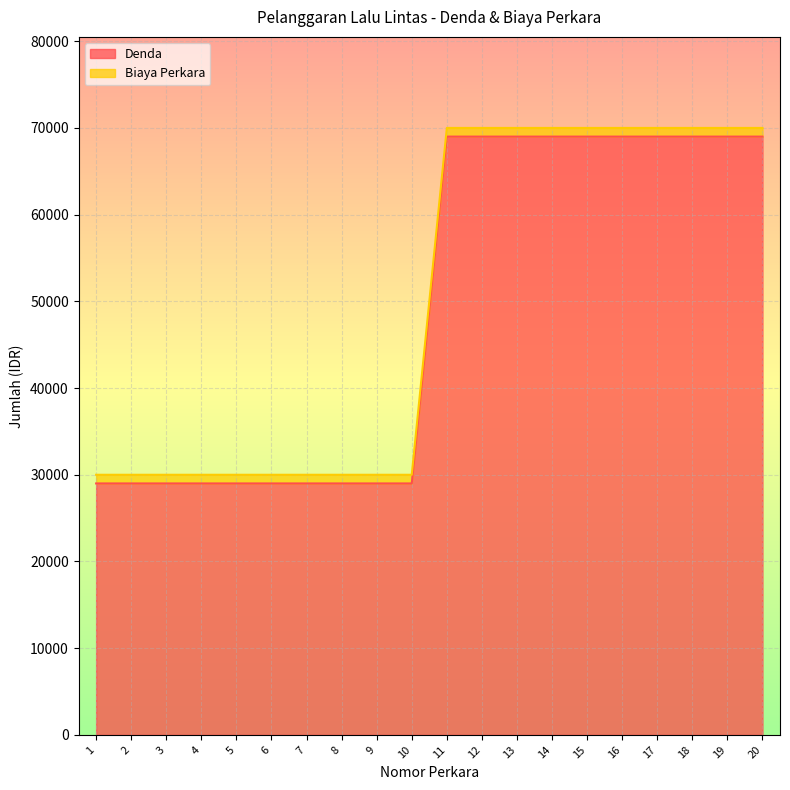

Reading left to right, list all the values displayed in this chart.

1=29000	2=29000	3=29000	4=29000	5=29000	6=29000	7=29000	8=29000	9=29000	10=29000	11=69000	12=69000	13=69000	14=69000	15=69000	16=69000	17=69000	18=69000	19=69000	20=69000